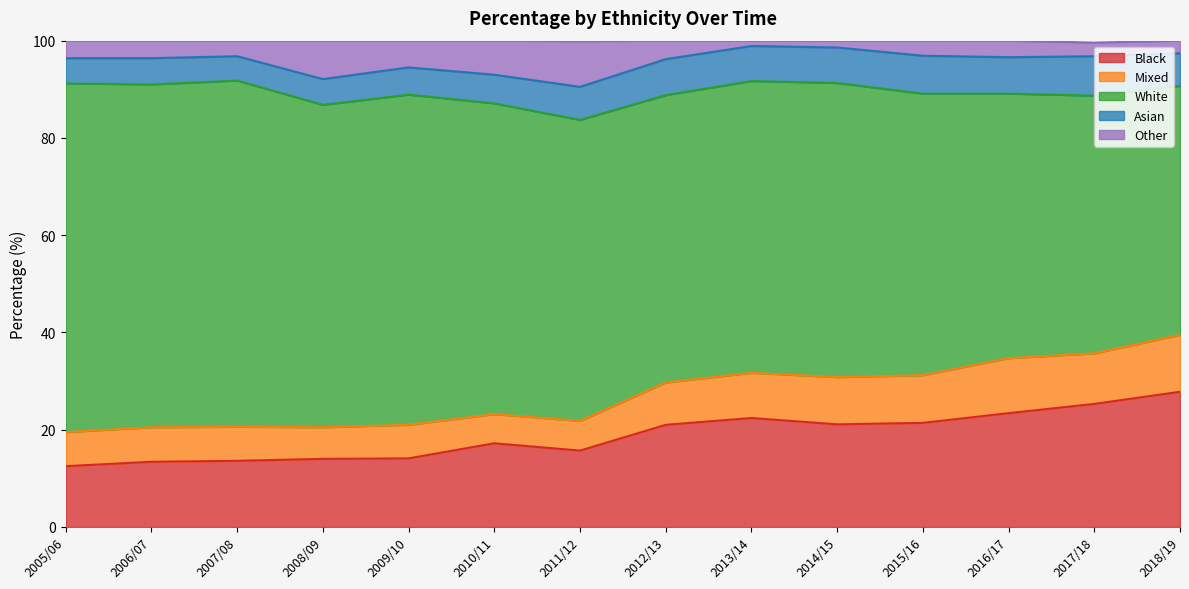

The value of Other at 2016/17 is 3.4. True or false?

True